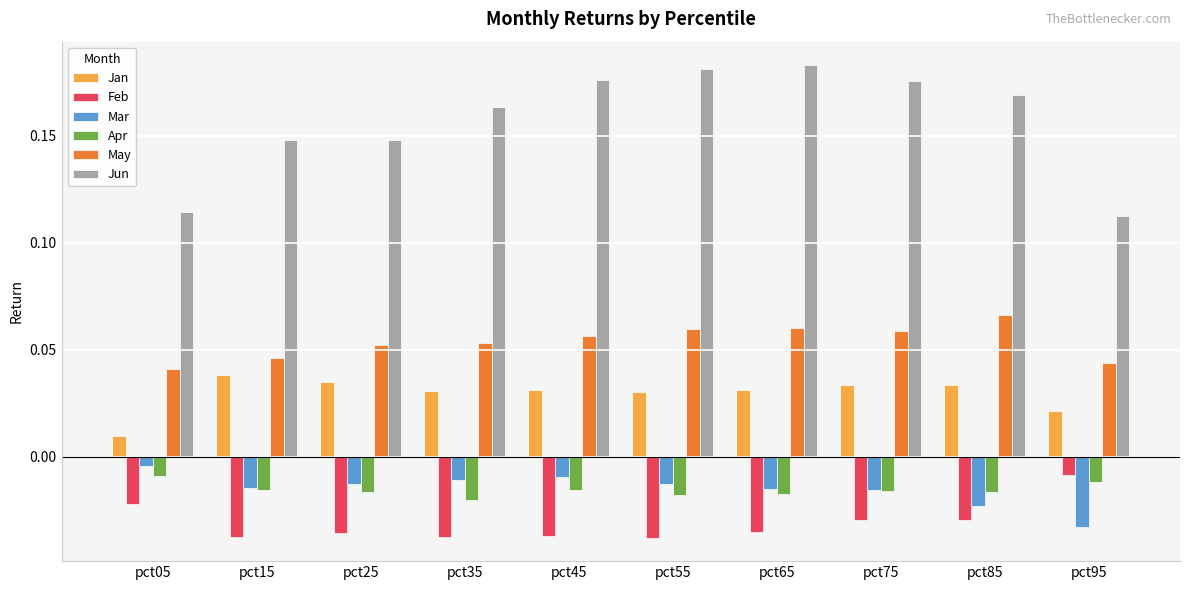

Is the value of Jan at pct35 greater than the value of Jun at pct45?

No